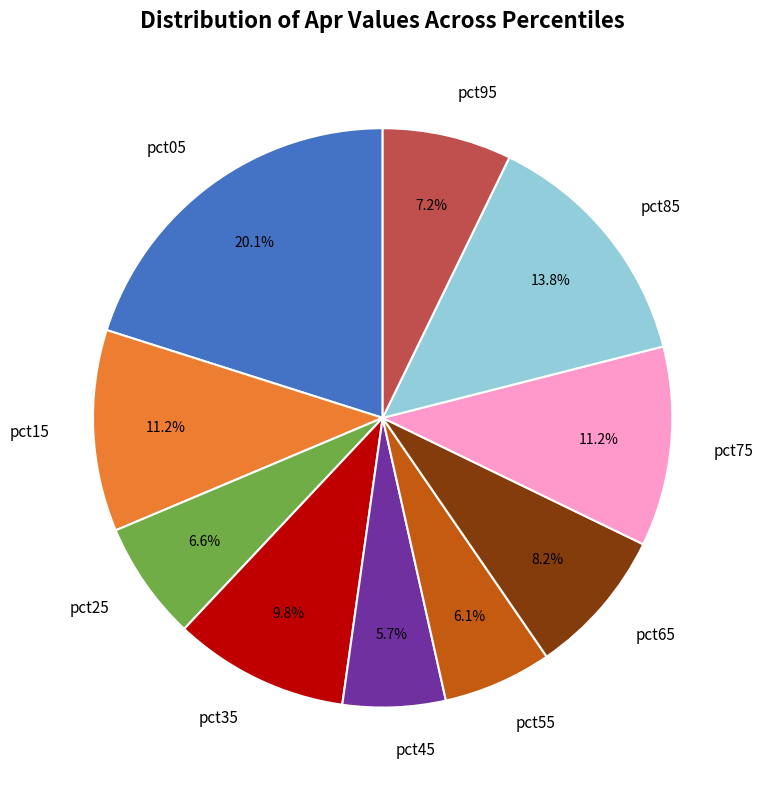

How many segments does this pie chart have?

10